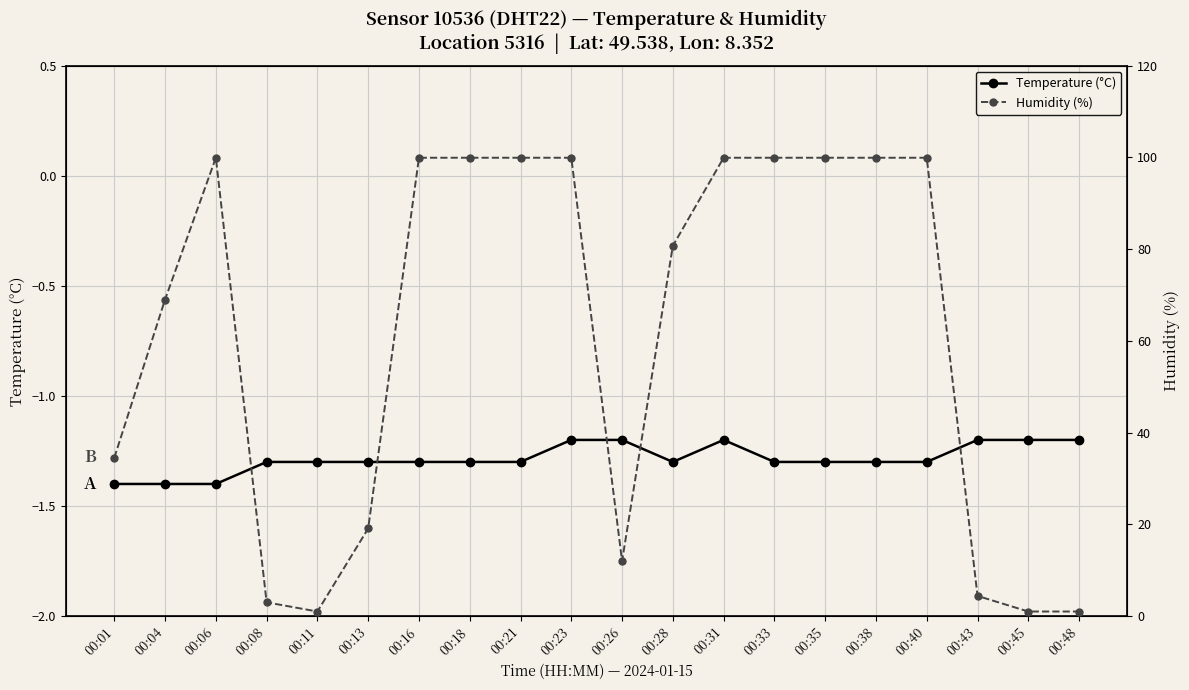

What is the difference between the maximum and second lowest values in the Humidity (%) series?

98.9